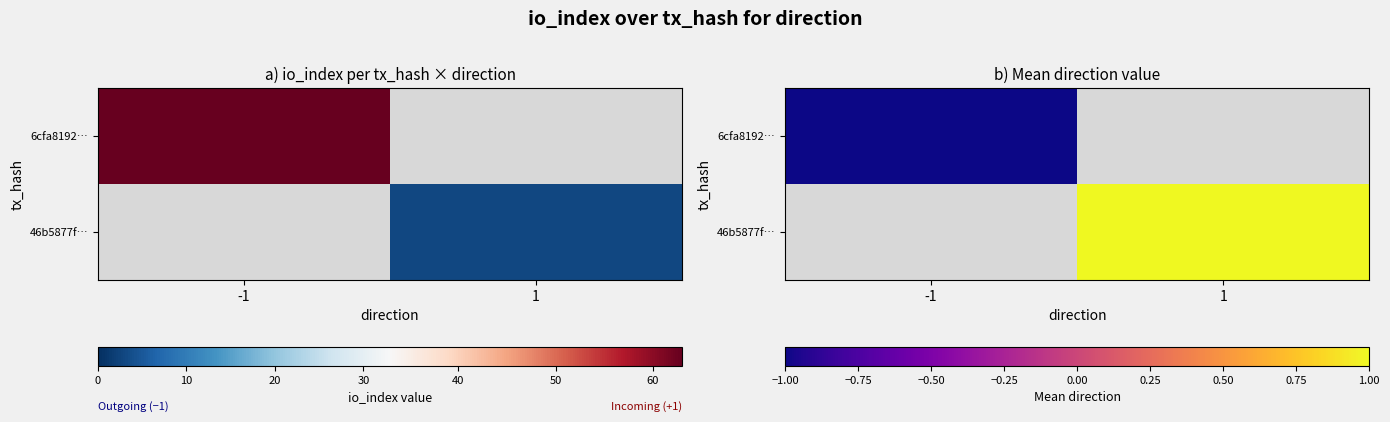

Rank the categories by 6cfa8192… value from highest to lowest.

-1, 1